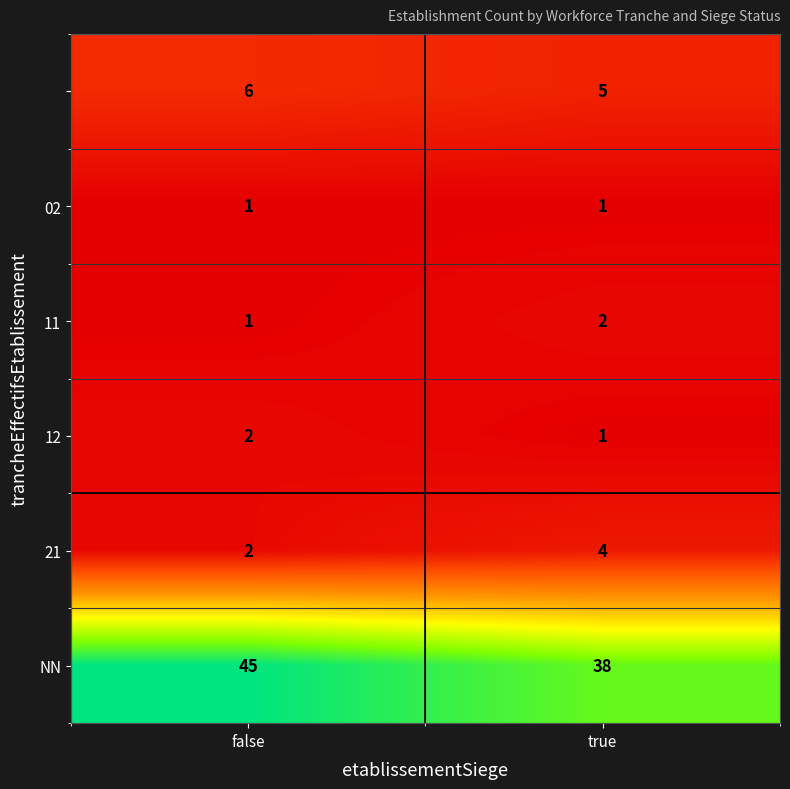

What is the total value across all series at true?

51